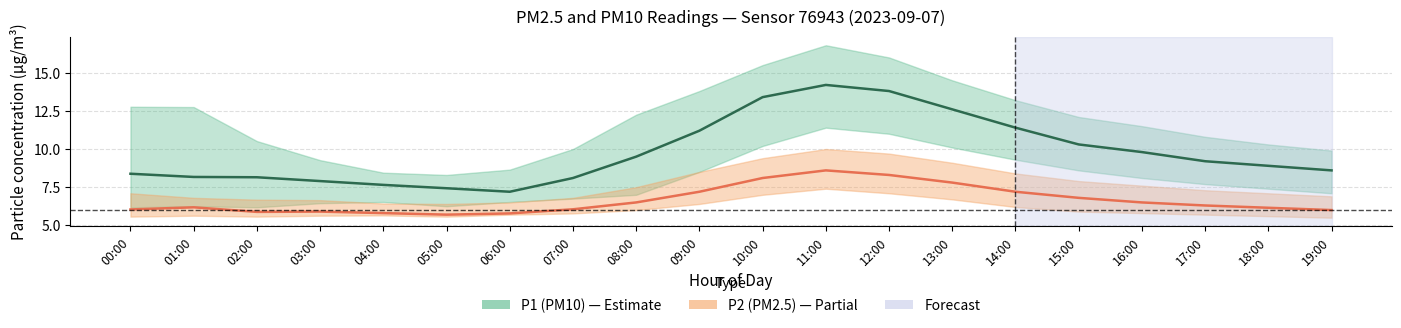

What is the label of the 14th point from the right?

06:00